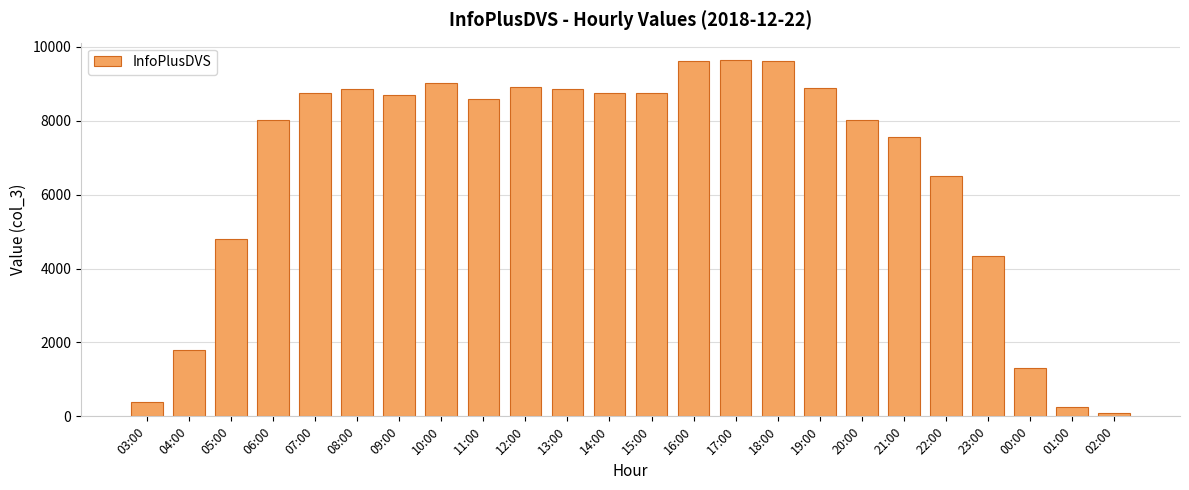

At which category does the chart reach its minimum across all series?

02:00